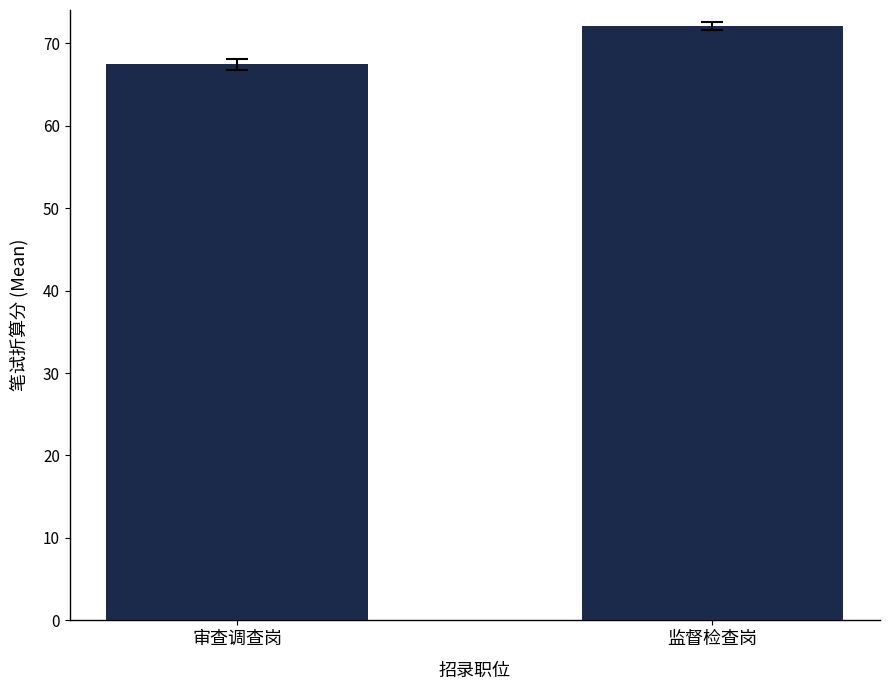

Reading right to left, extract all data points from this chart.

监督检查岗=72.1	审查调查岗=67.4